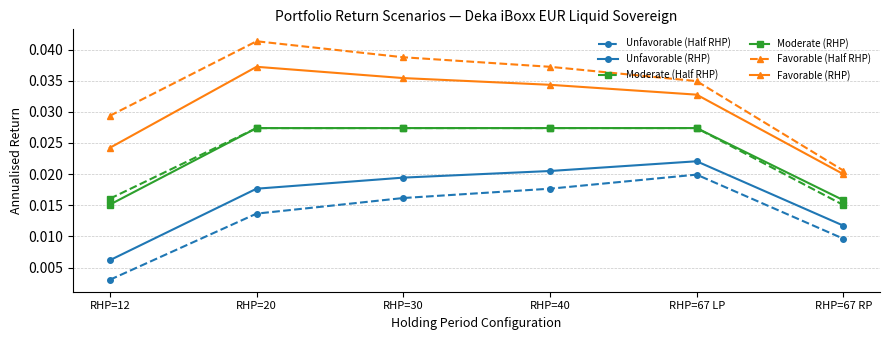

At which label does Favorable (Half RHP) reach its peak?

RHP=20